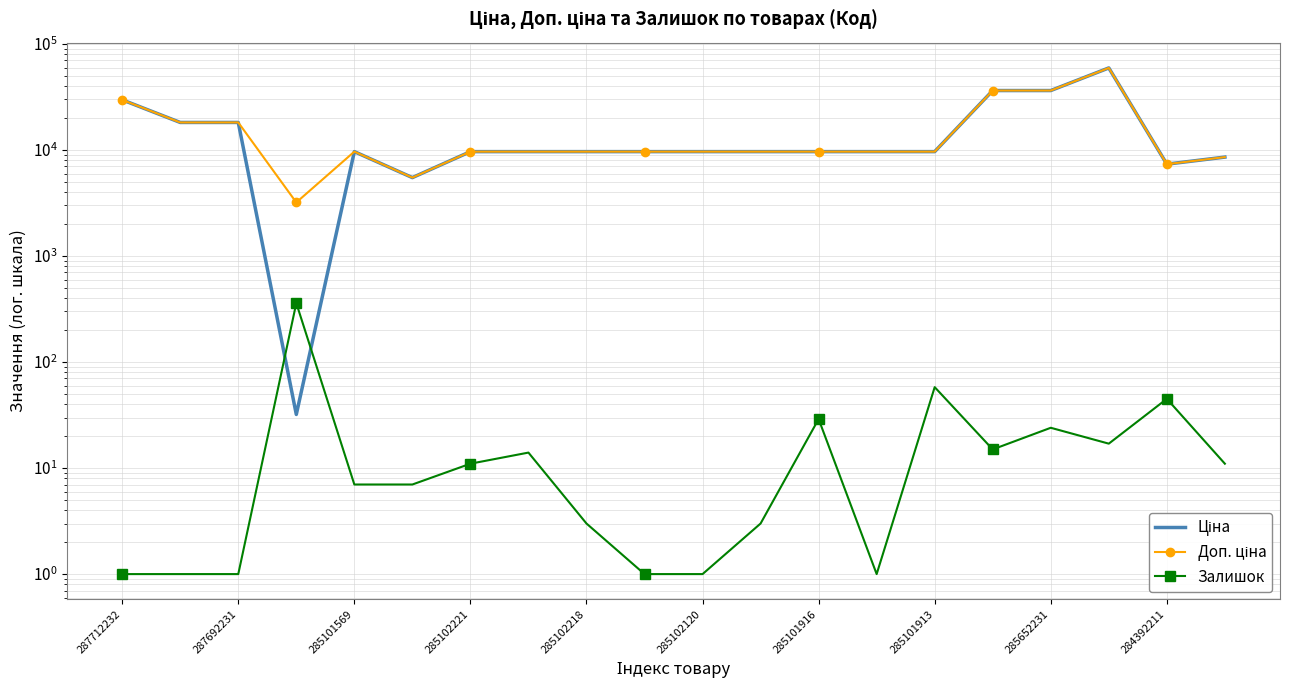

Count the number of categories in the chart.

20